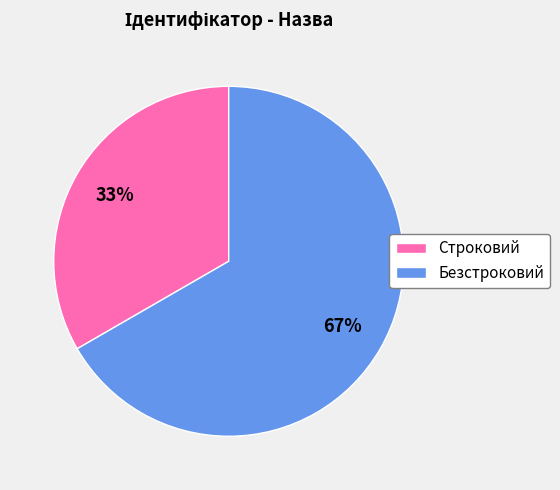

To the nearest percent, what portion does Безстроковий represent?

67%